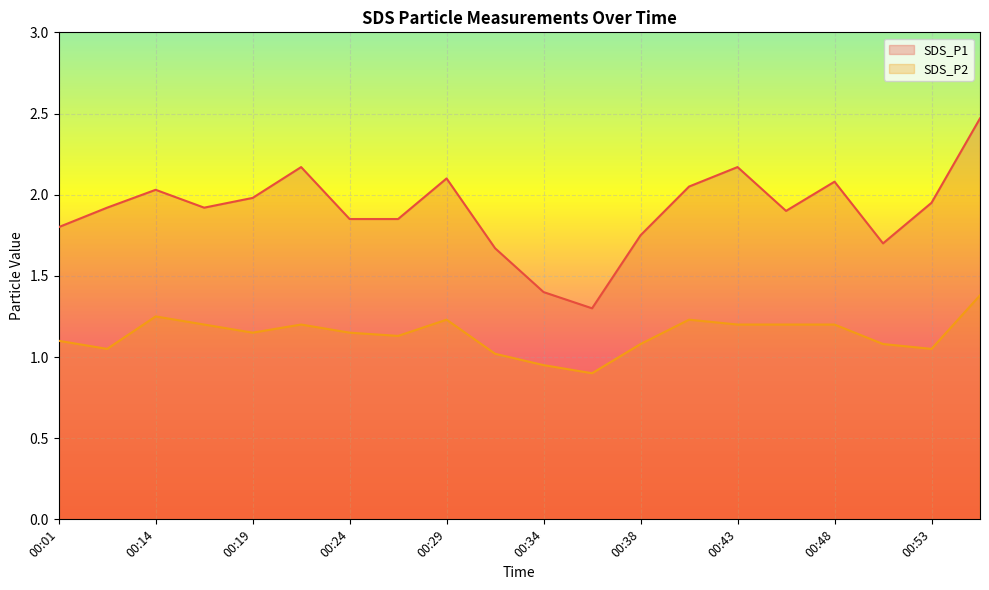

Which series has the largest range (max minus min)?

SDS_P1